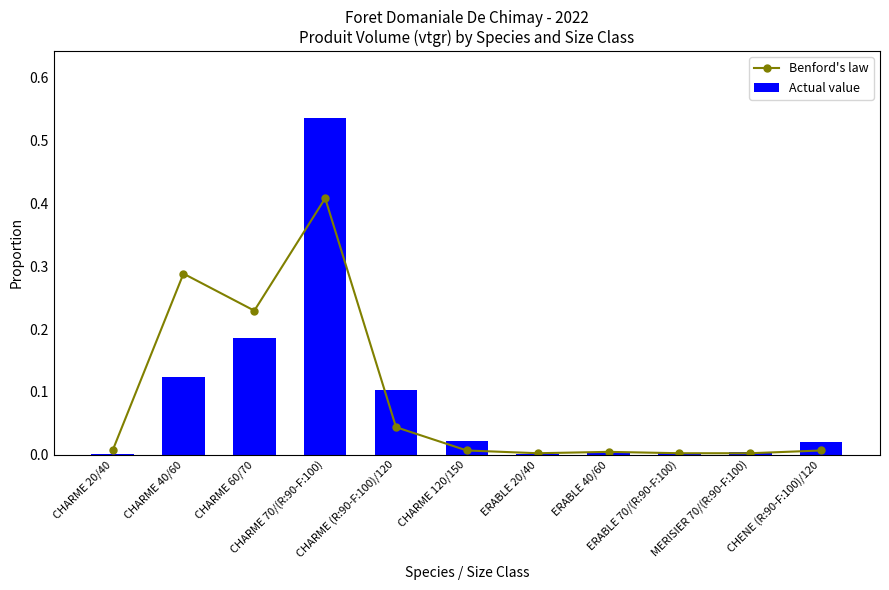

Rank the series by their maximum value, from highest to lowest.

Actual value, Benford's law